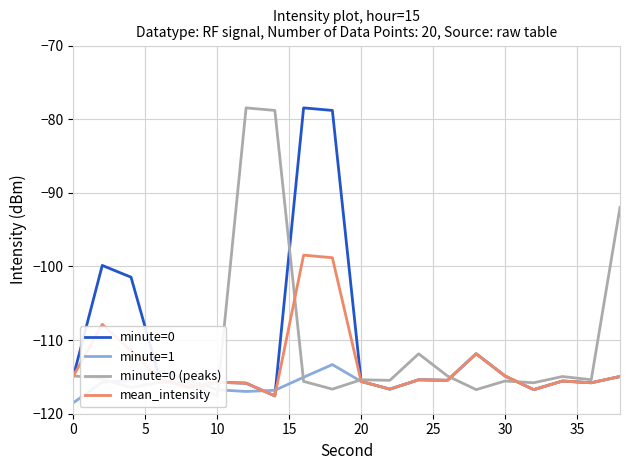

True or false: mean_intensity and minute=0 cross at least once.

False